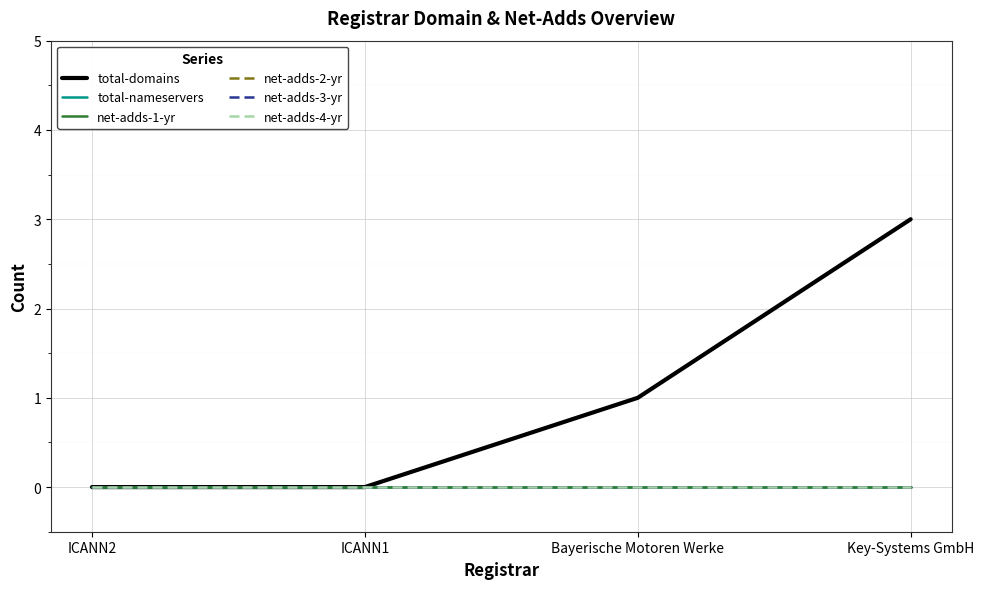

At which category is the sum across all series the highest?

Key-Systems GmbH